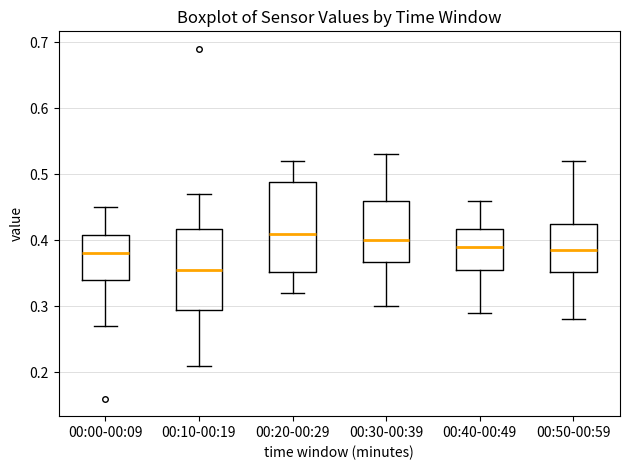

Which box has the highest median line?

00:20-00:29